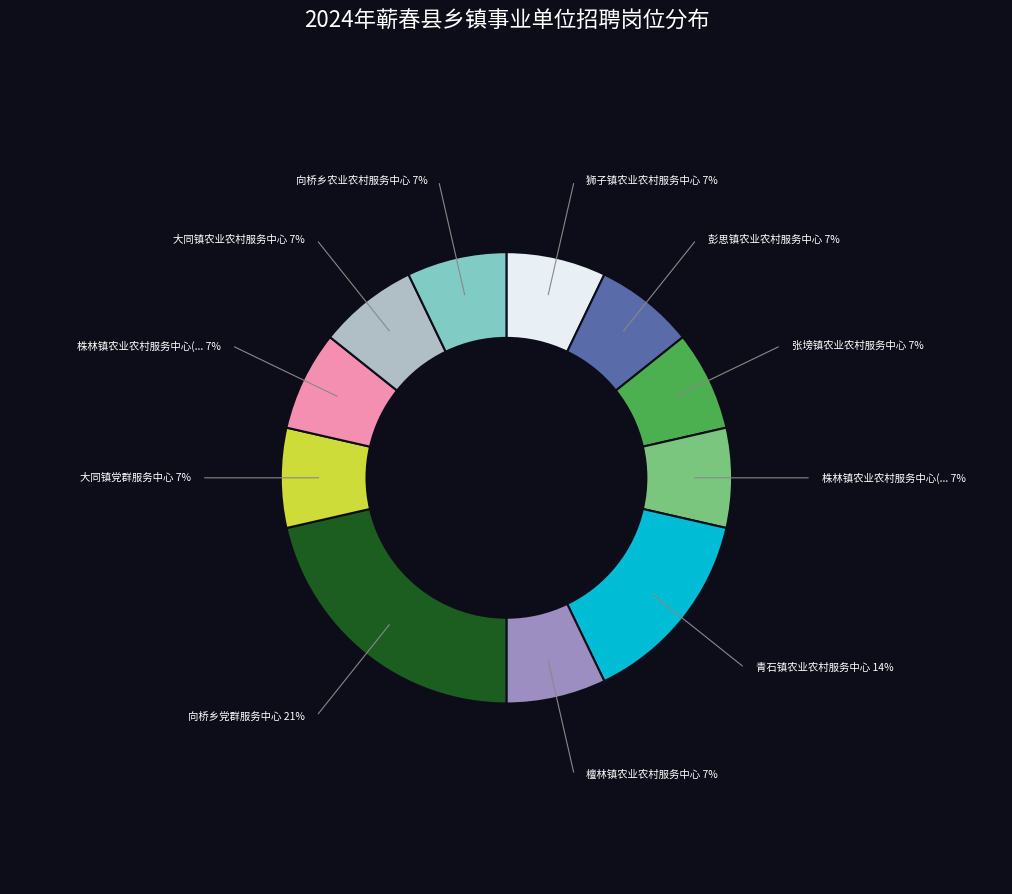

How many slices are in this pie chart?

11